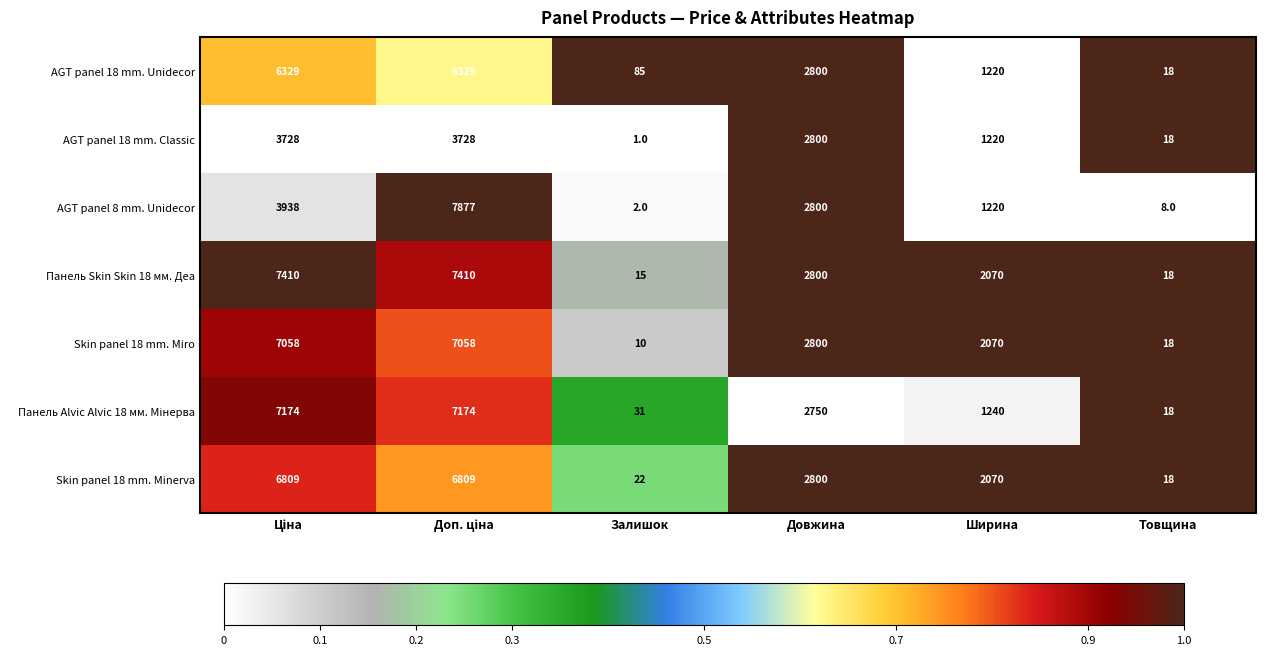

Is it true that AGT panel 18 mm. Unidecor equals 85 at Залишок?

True